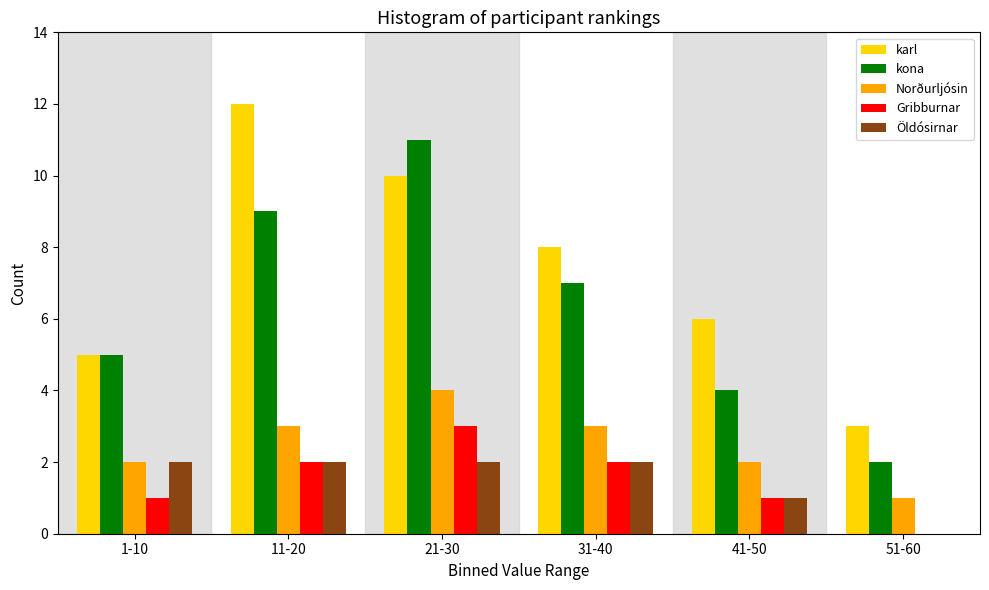

Reading right to left, transcribe all the data shown in this chart.

karl: 51-60=3	41-50=6	31-40=8	21-30=10	11-20=12	1-10=5
kona: 51-60=2	41-50=4	31-40=7	21-30=11	11-20=9	1-10=5
Norðurljósin: 51-60=1	41-50=2	31-40=3	21-30=4	11-20=3	1-10=2
Gribburnar: 51-60=0	41-50=1	31-40=2	21-30=3	11-20=2	1-10=1
Öldósirnar: 51-60=0	41-50=1	31-40=2	21-30=2	11-20=2	1-10=2